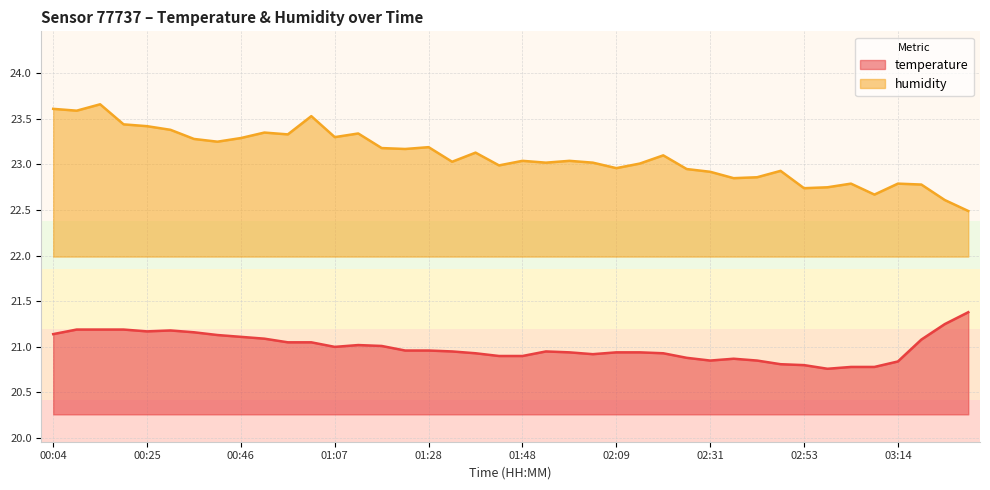

Which series has the widest spread of values?

humidity